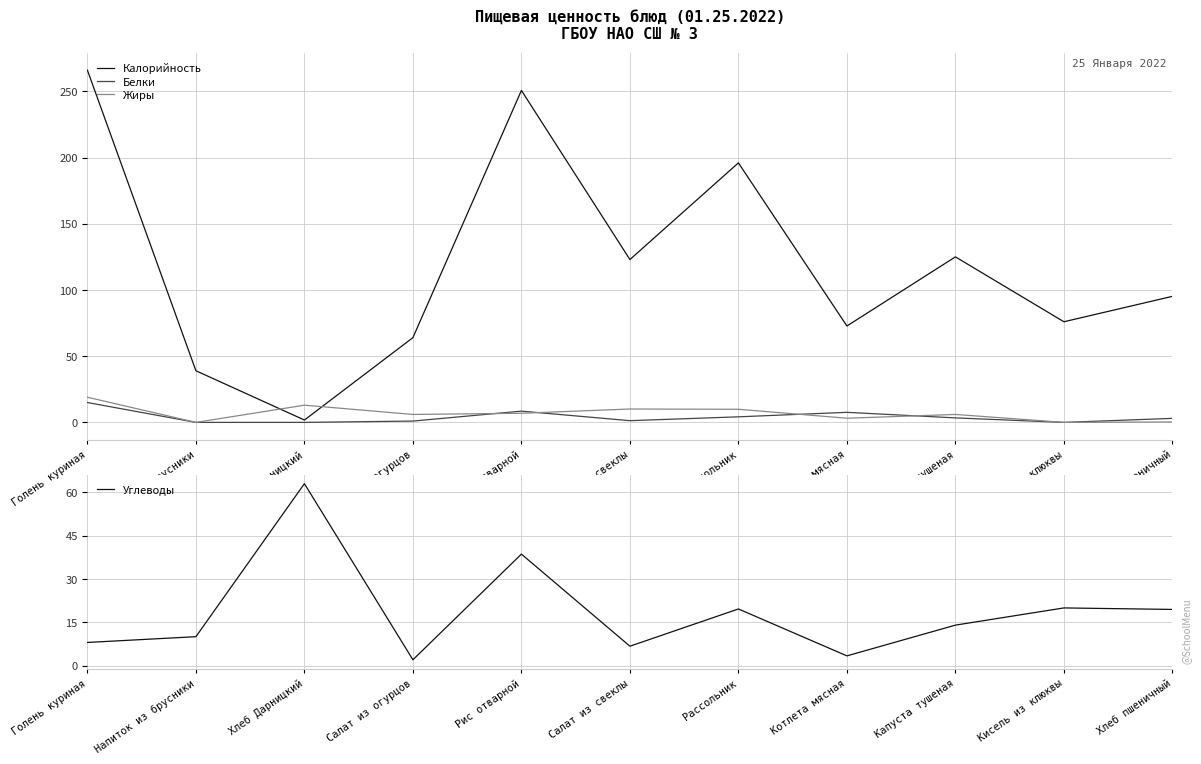

Rank the categories by Калорийность value from lowest to highest.

Хлеб Дарницкий, Напиток из брусники, Салат из огурцов, Котлета мясная, Кисель из клюквы, Хлеб пшеничный, Салат из свеклы, Капуста тушеная, Рассольник, Рис отварной, Голень куриная